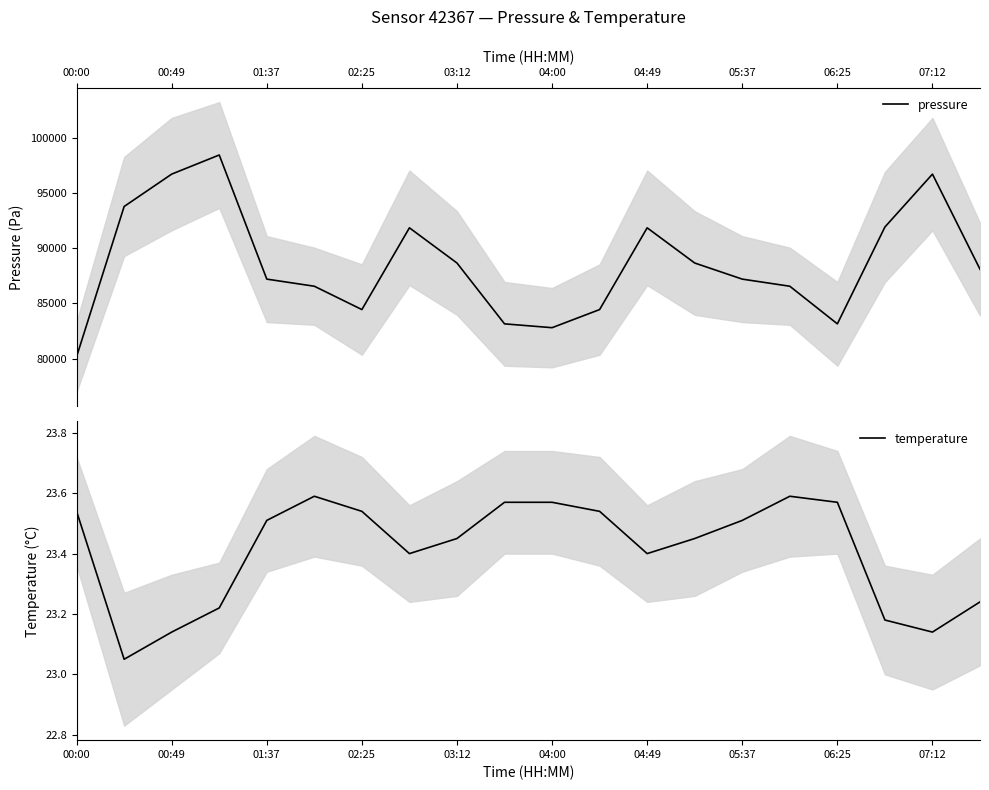

True or false: pressure and temperature intersect in this chart.

False